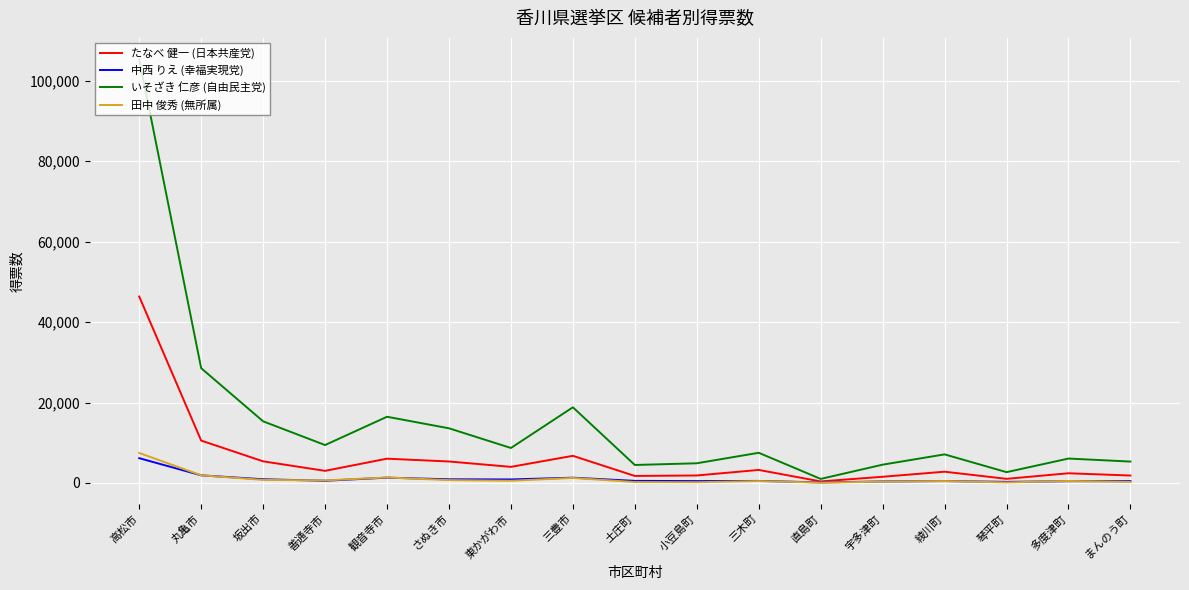

At which category is the sum across all series the highest?

高松市